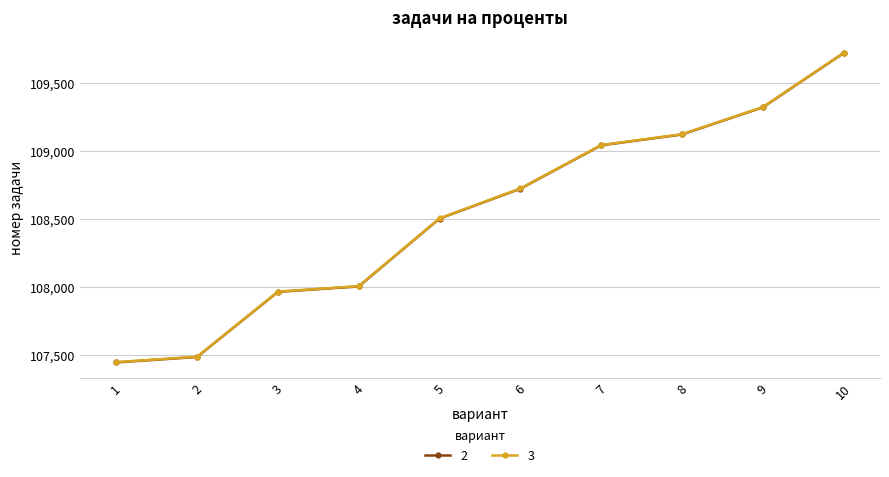

Does the chart have visible grid lines?

Yes